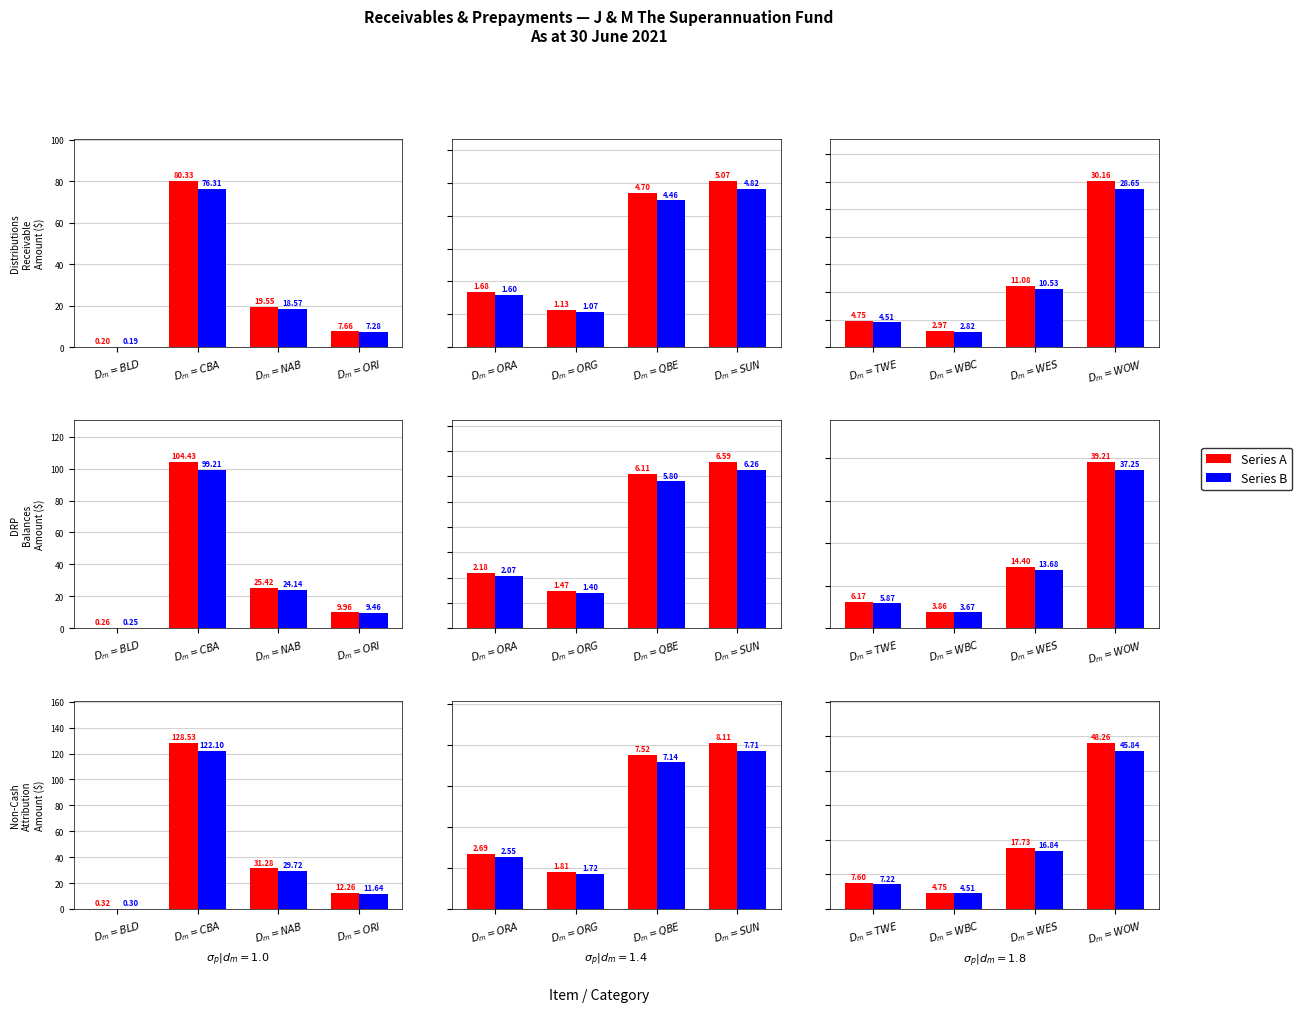

What is the difference between the second highest and second lowest values in the Series B series?

9.6